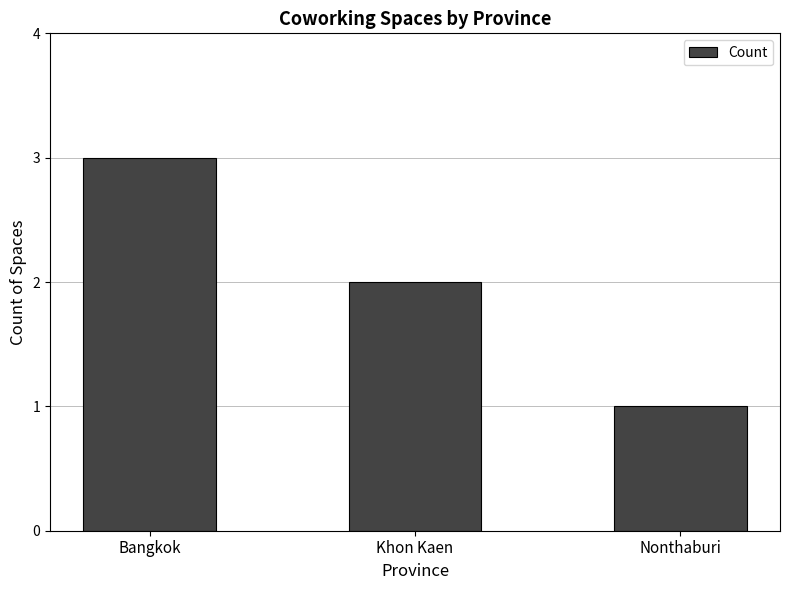

Which category has the highest value across all series?

Bangkok